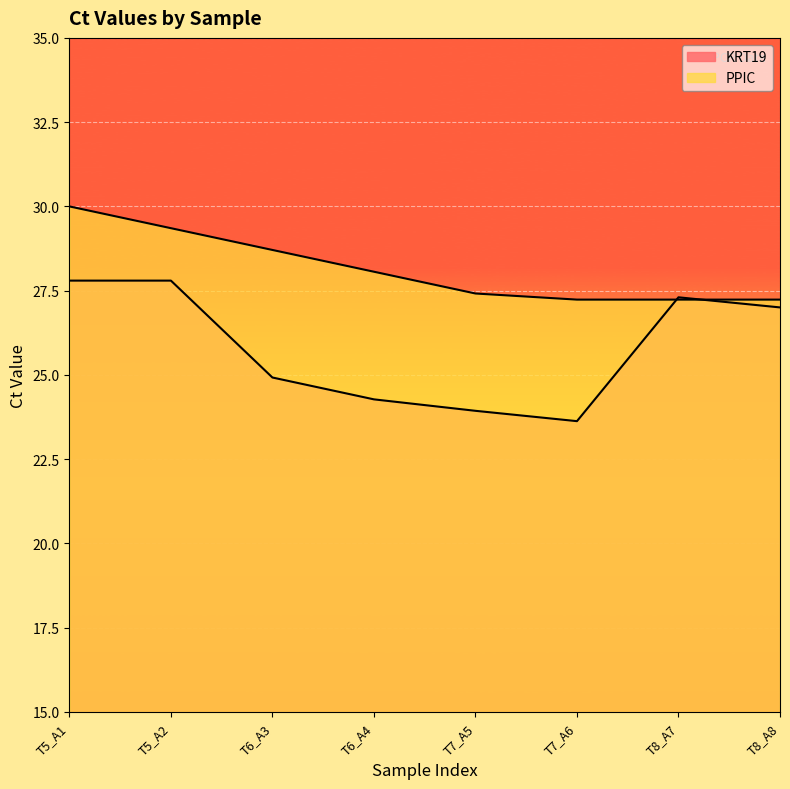

How many distinct data groups are displayed?

2